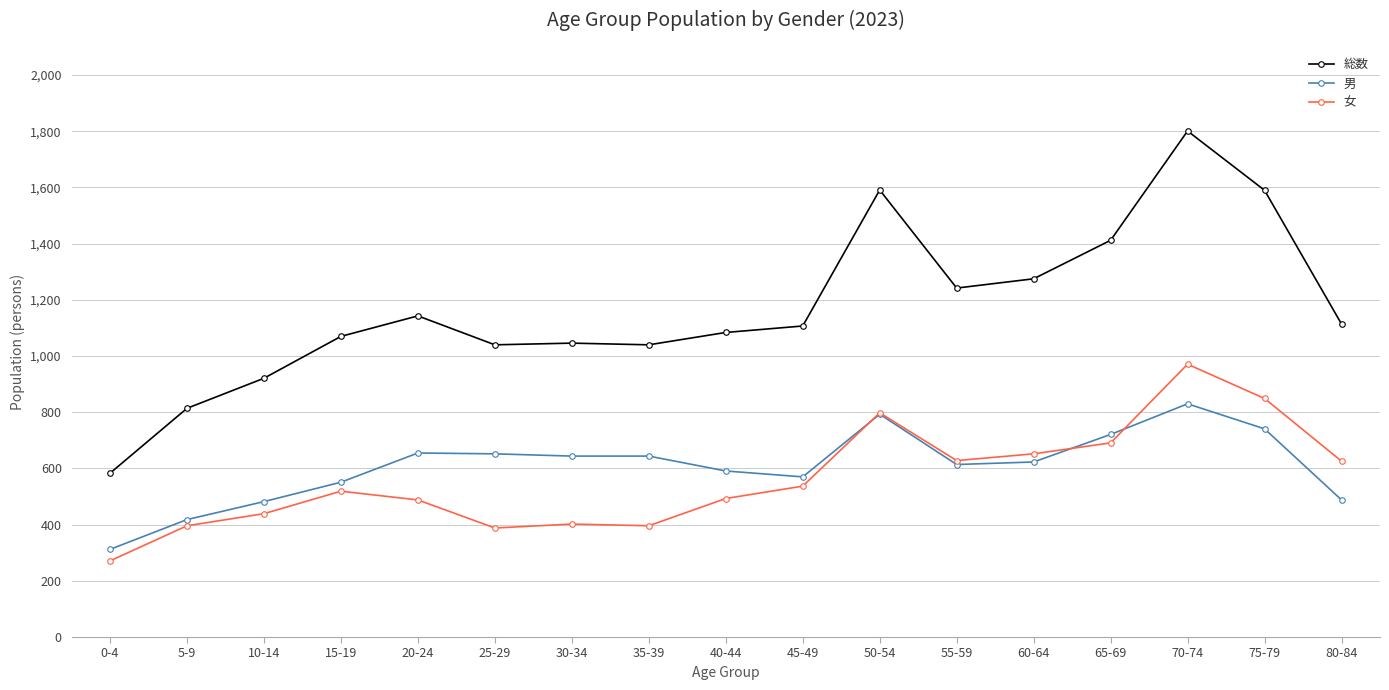

What is the value of the 総数 point at the 12th from the left?

1242